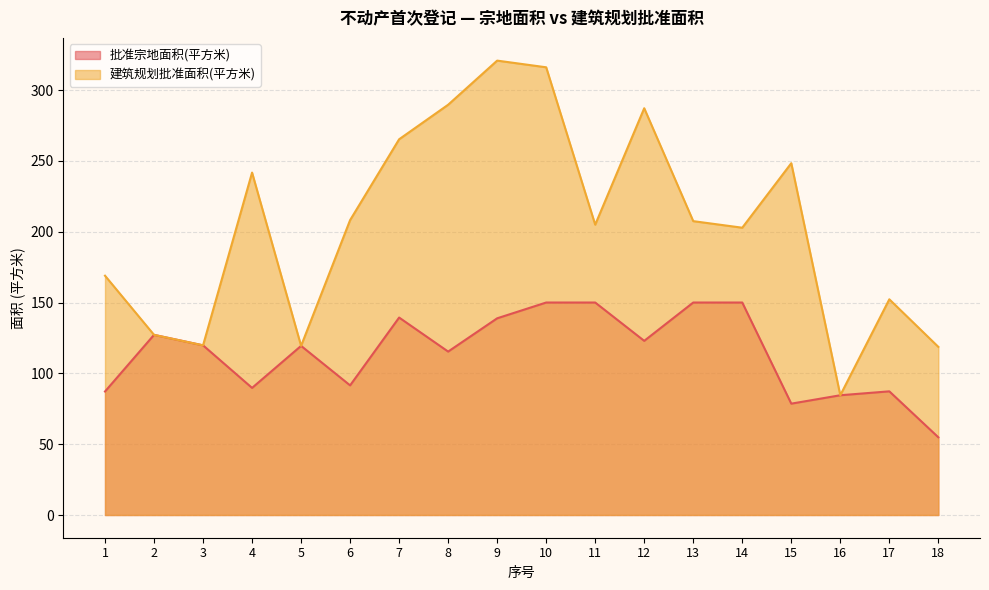

True or false: 批准宗地面积(平方米) and 建筑规划批准面积(平方米) intersect in this chart.

False